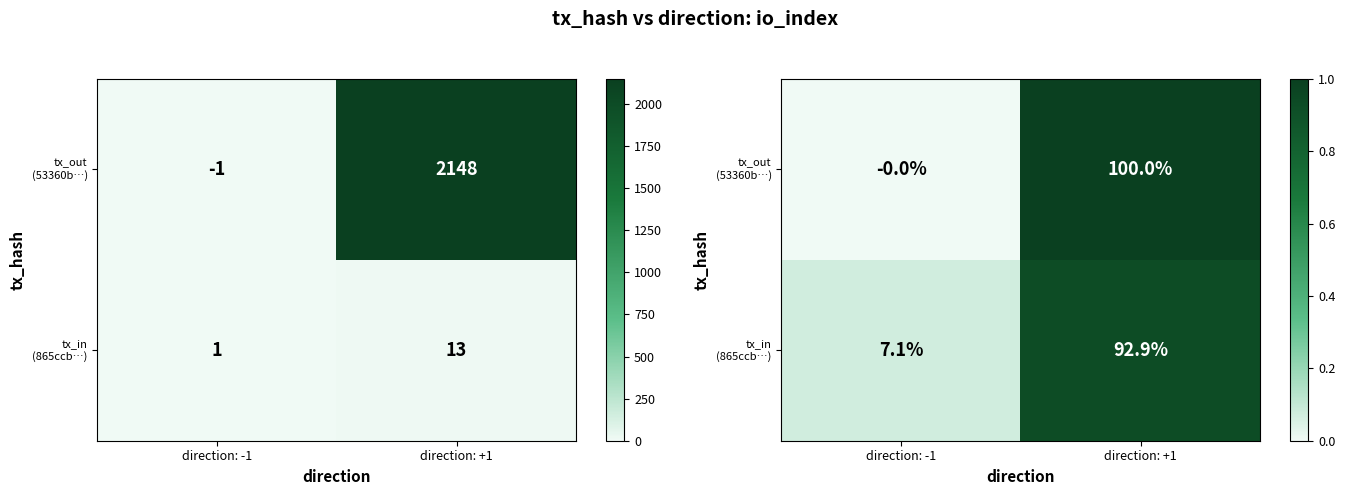

What is the average value of the tx_in (865ccb…) series?

0.5